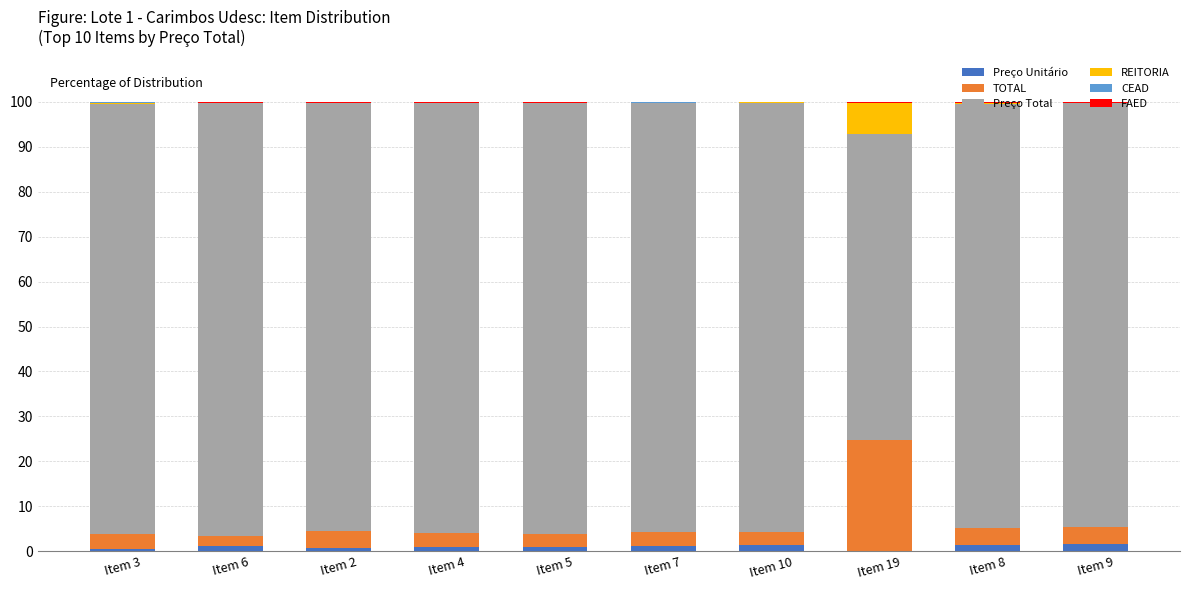

What is the sum of all Preço Unitário values?

9.9